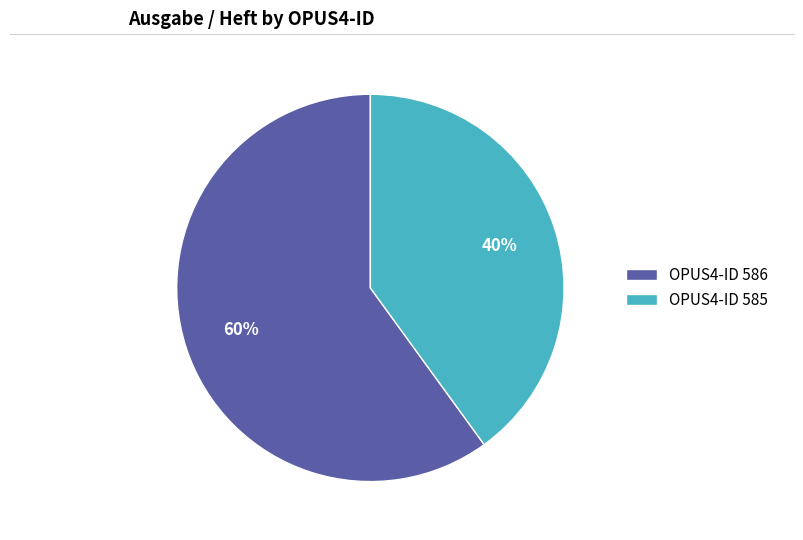

Which slice represents more than half of the pie?

OPUS4-ID 586